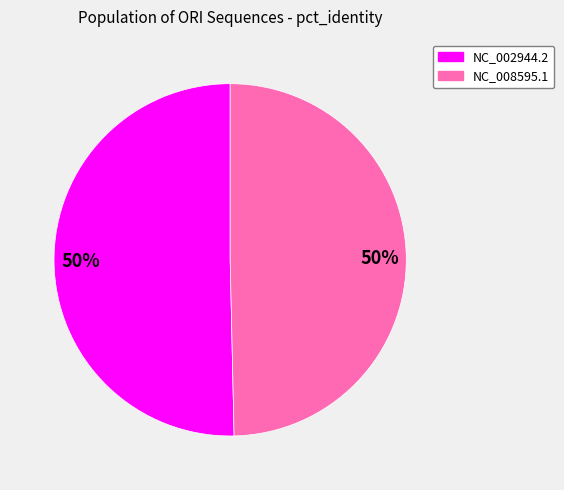

Approximately how many times larger is the value at NC_008595.1 compared to NC_002944.2?

1.0